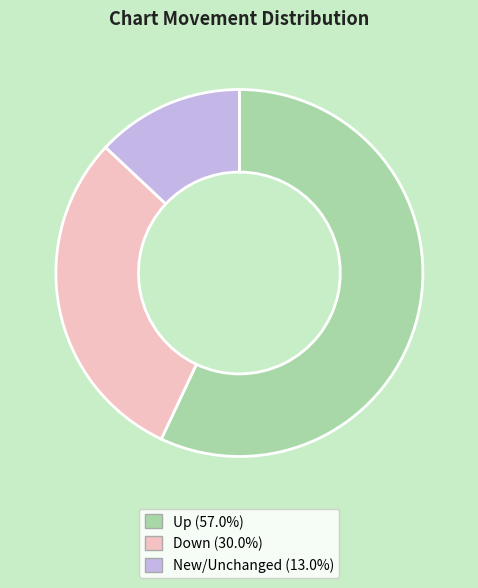

Does any single category account for the majority?

Yes